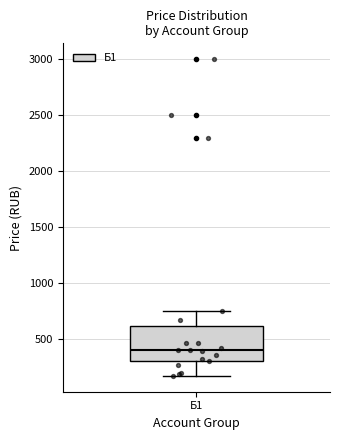

Read this box plot against the y-axis: the position of the median line, the range covered by the box, and the ends of both whiskers. The values are not printed on the chart, so give them approximately, as read against the axis.

median 400, box 300 to 600, whiskers 150 to 750